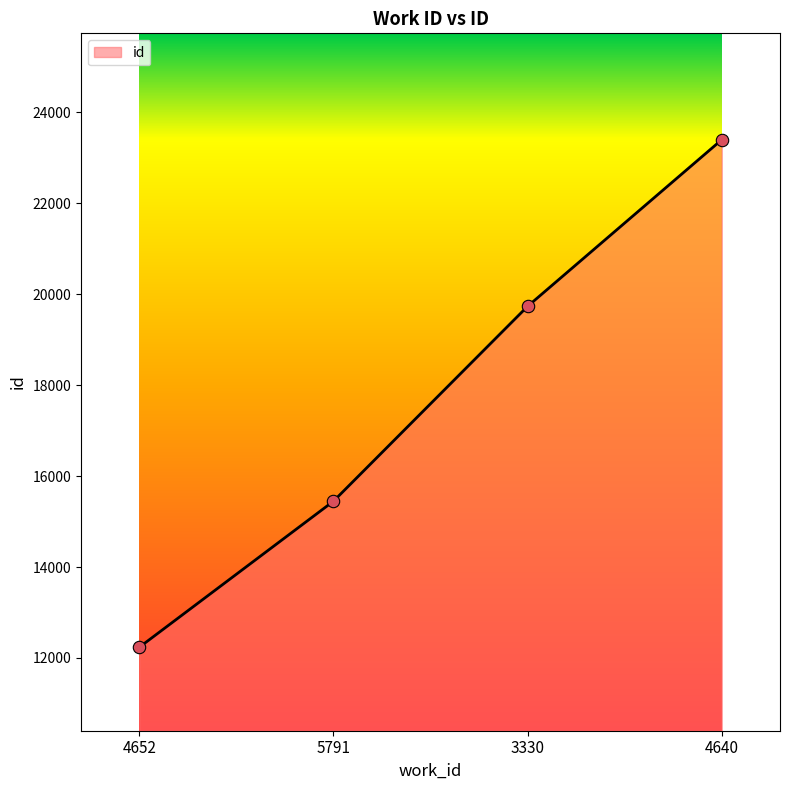

Between 4652 and 3330, which is larger?

3330